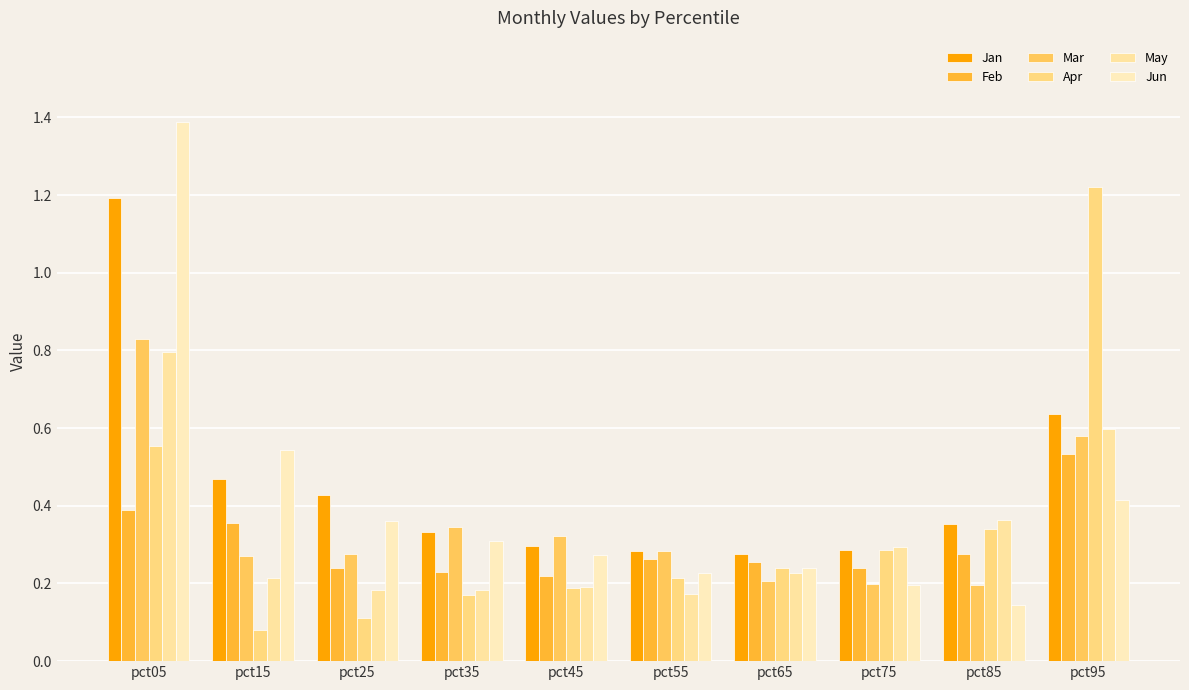

What are all the series names shown in the legend?

Jan, Feb, Mar, Apr, May, Jun